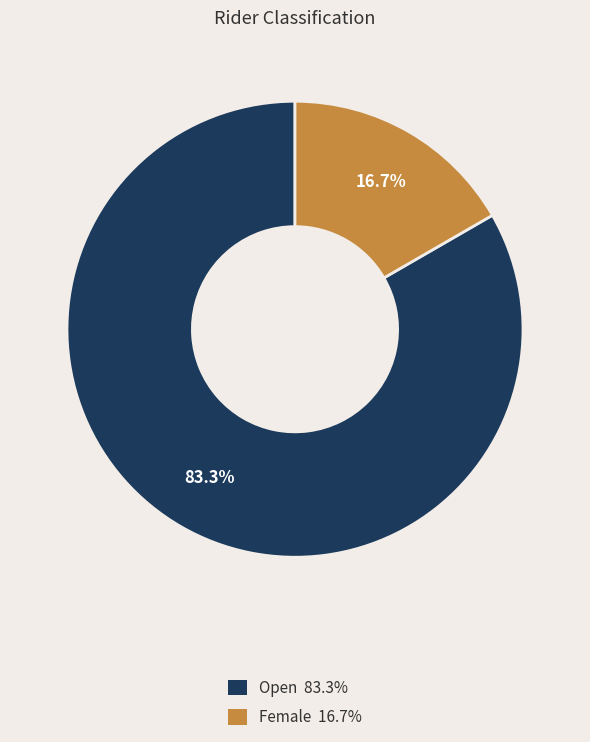

Is there any slice that represents more than half of the pie?

Yes